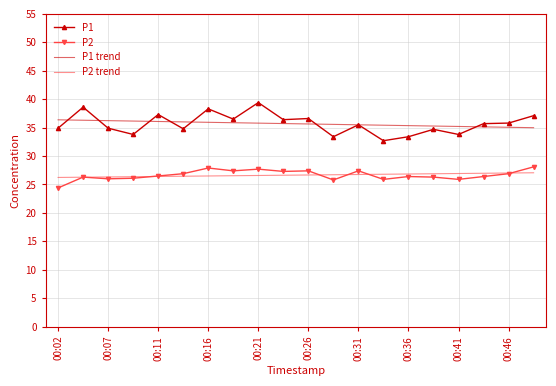

Which series has the widest spread of values?

P1